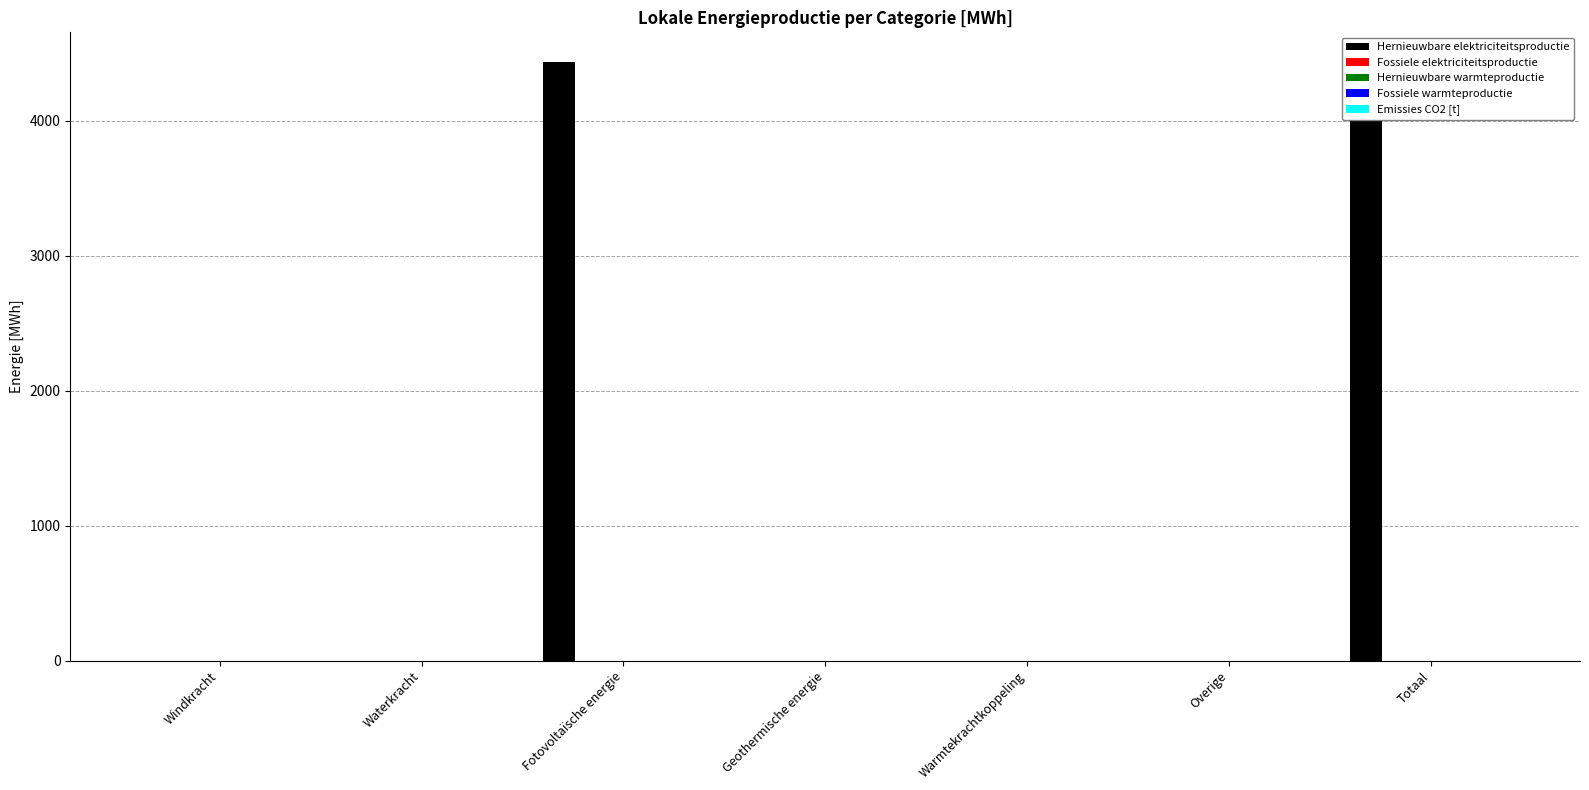

Reading left to right, transcribe all the data shown in this chart.

Hernieuwbare elektriciteitsproductie: 0.0	0.0	4434.6	0.0	0.0	0.0	4434.6
Fossiele elektriciteitsproductie: 0.0	0.0	0.0	0.0	0.0	0.0	0.0
Hernieuwbare warmteproductie: 0.0	0.0	0.0	0.0	0.0	0.0	0.0
Fossiele warmteproductie: 0.0	0.0	0.0	0.0	0.0	0.0	0.0
Emissies CO2 [t]: 0.0	0.0	0.0	0.0	0.0	0.0	0.0